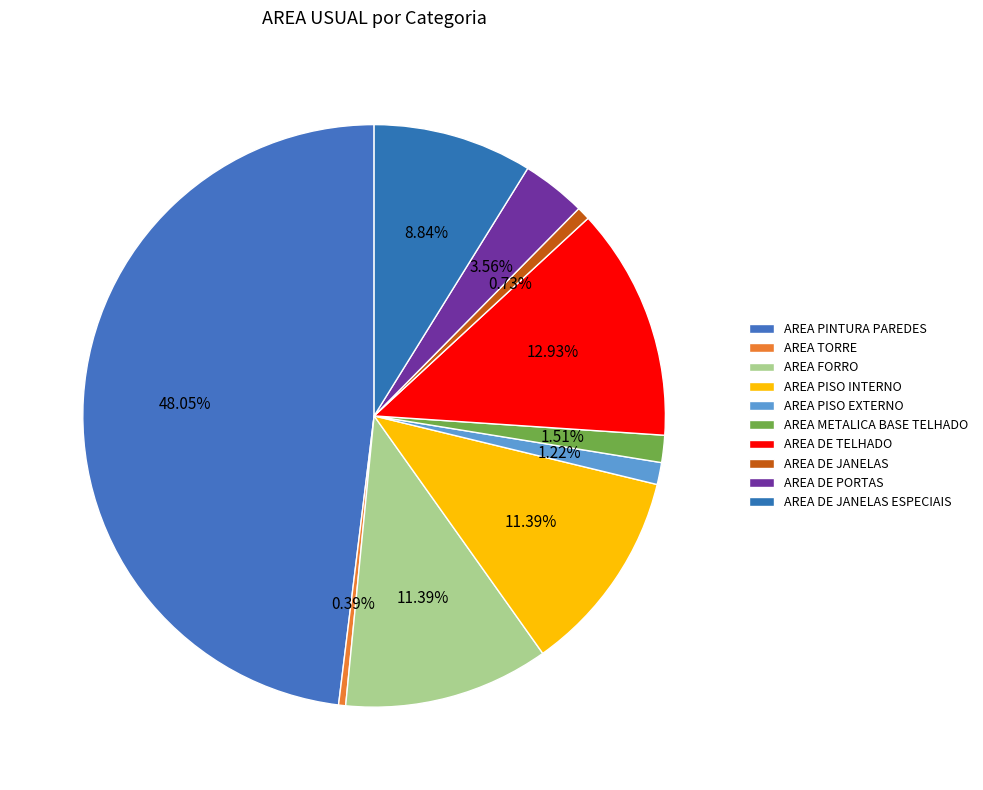

How many segments does this pie chart have?

10